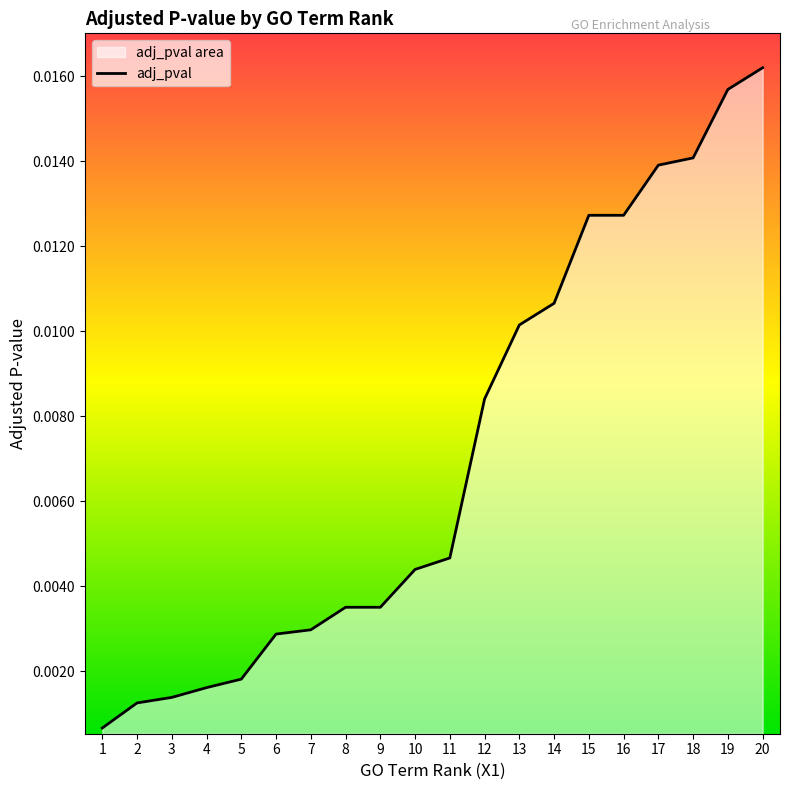

List the labels in order of value, smallest first.

1, 2, 3, 4, 5, 6, 7, 8, 9, 10, 11, 12, 13, 14, 15, 16, 17, 18, 19, 20